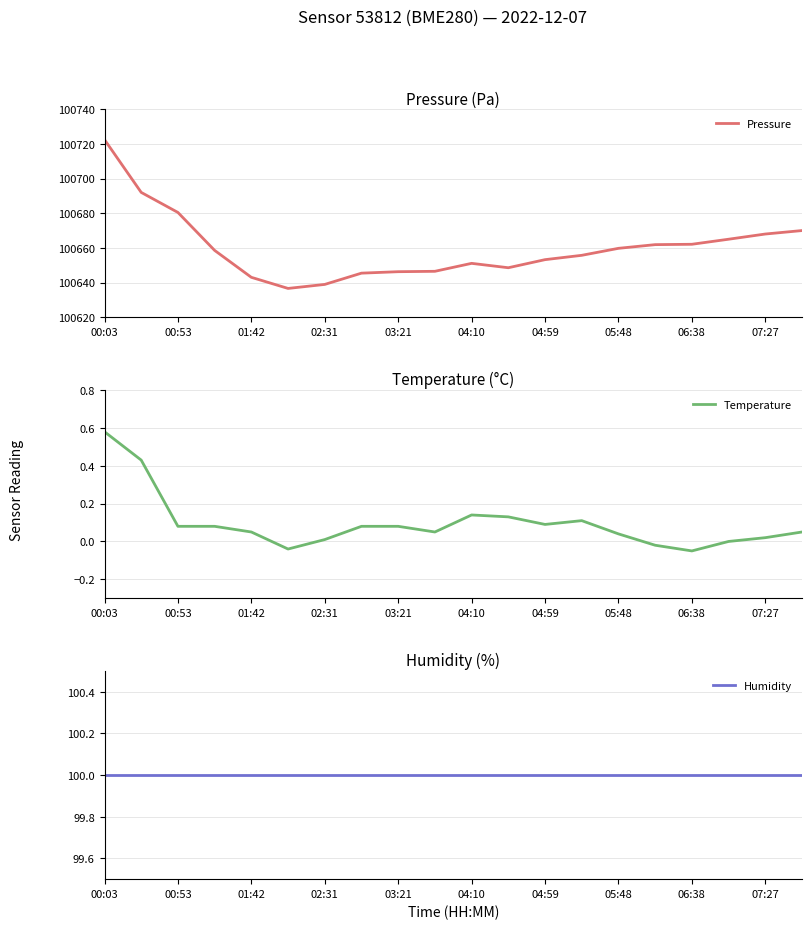

List the series in order of their peak value, lowest first.

Temperature, Humidity, Pressure